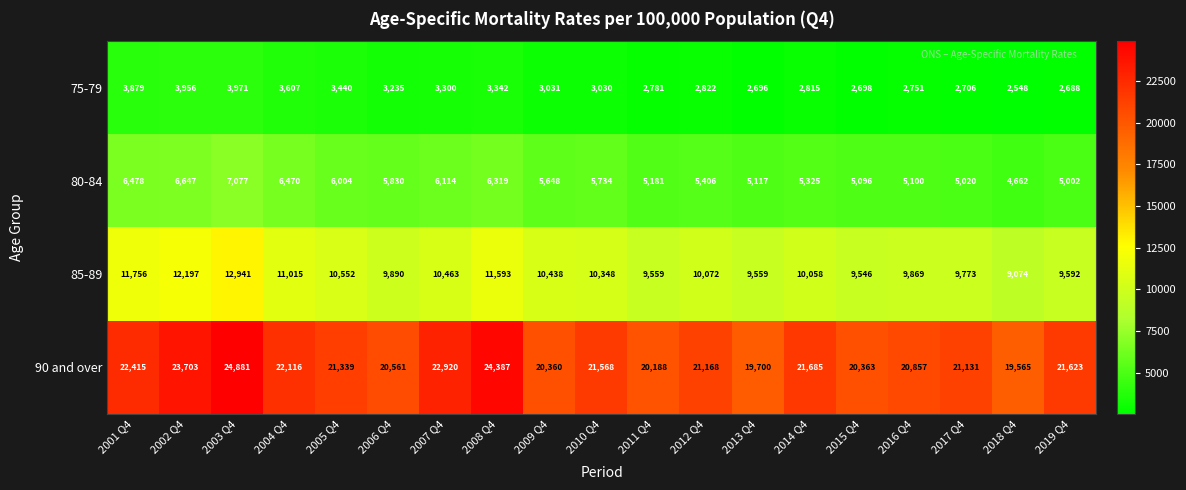

At 2012 Q4, list the series in order from smallest to largest.

75-79, 80-84, 85-89, 90 and over